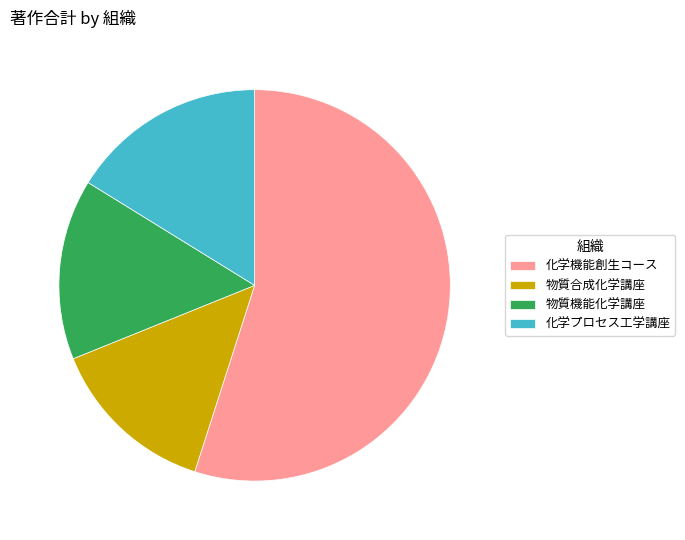

What is the smallest slice in the pie chart?

物質合成化学講座